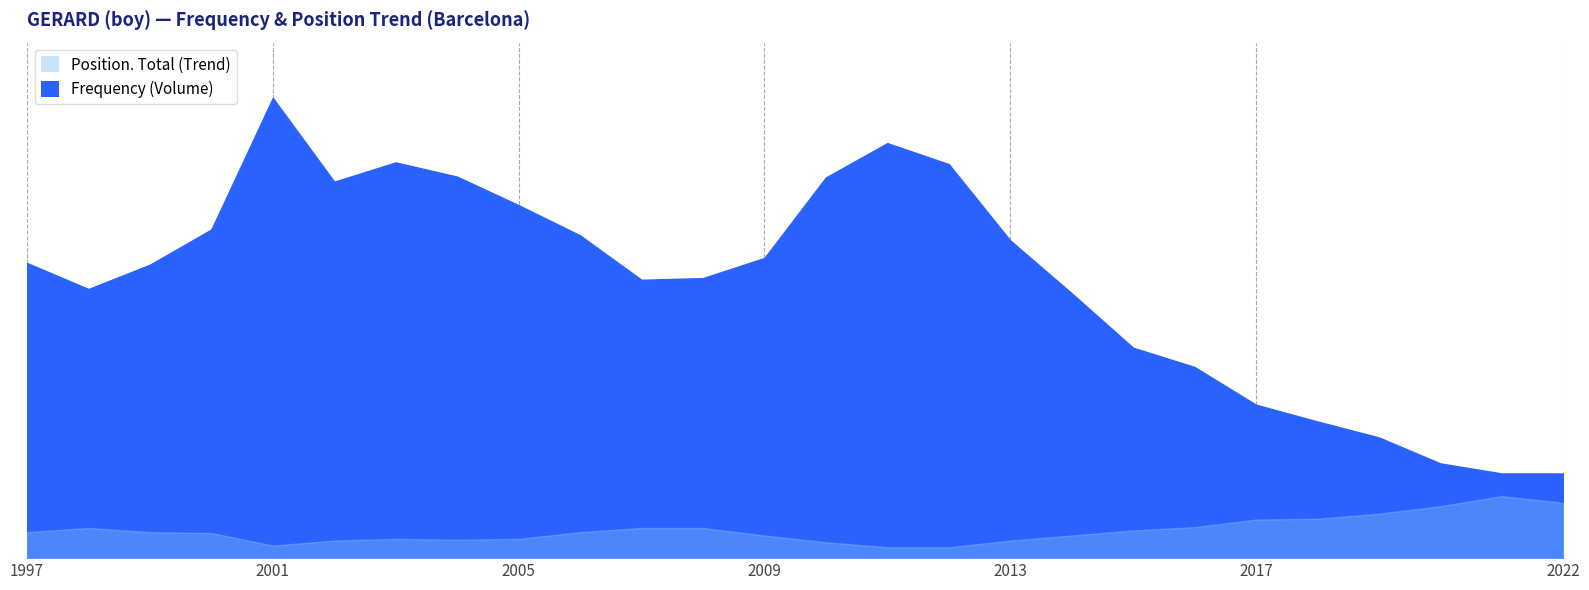

True or false: Frequency and Position. Total cross at least once.

False